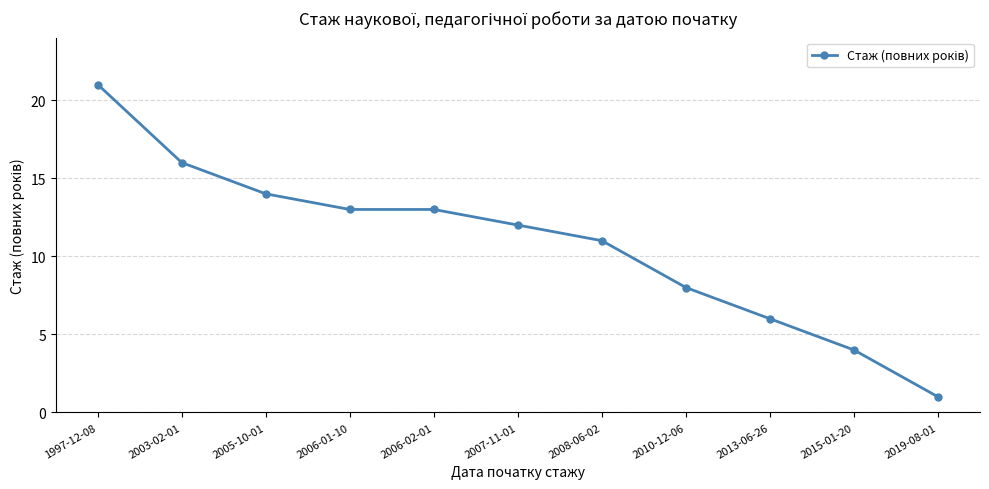

At which category does the chart reach its minimum across all series?

2019-08-01